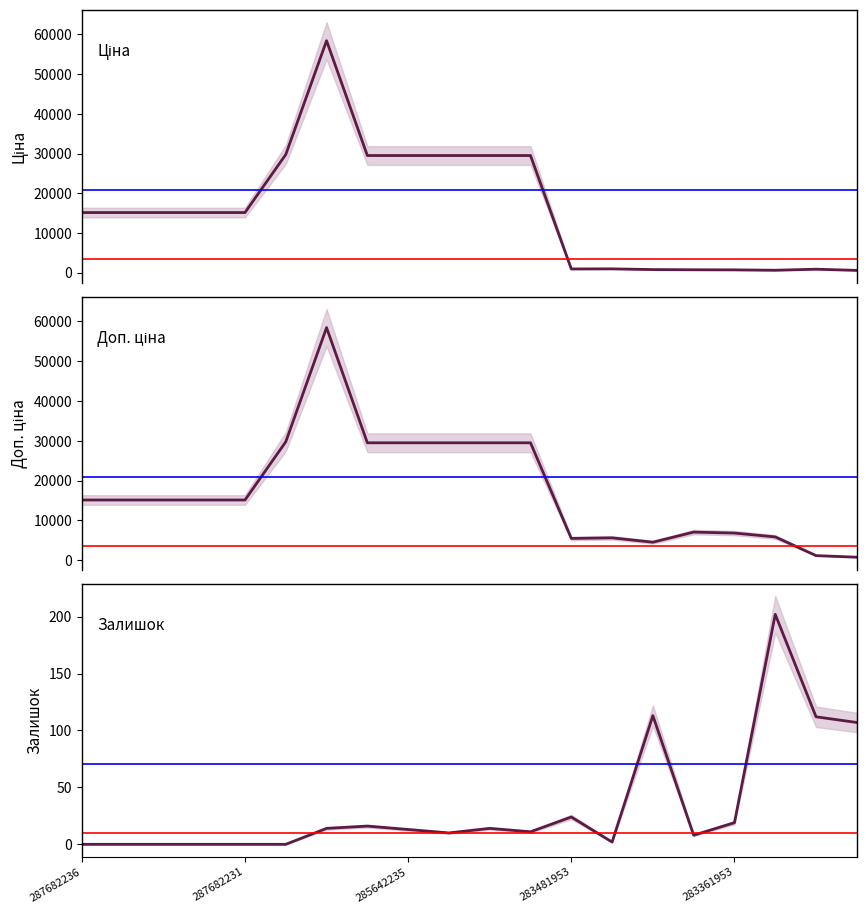

True or false: Ціна and Залишок intersect in this chart.

False